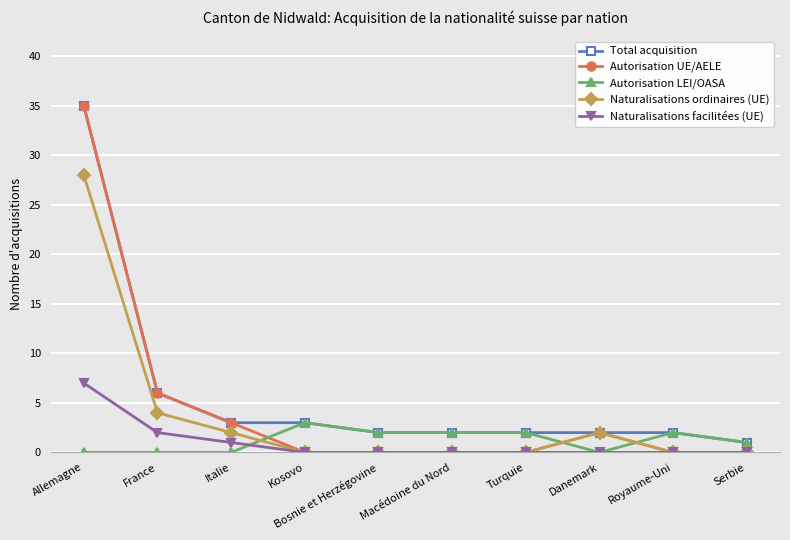

The Autorisation LEI/OASA series shows 0 at Danemark. True or false?

True